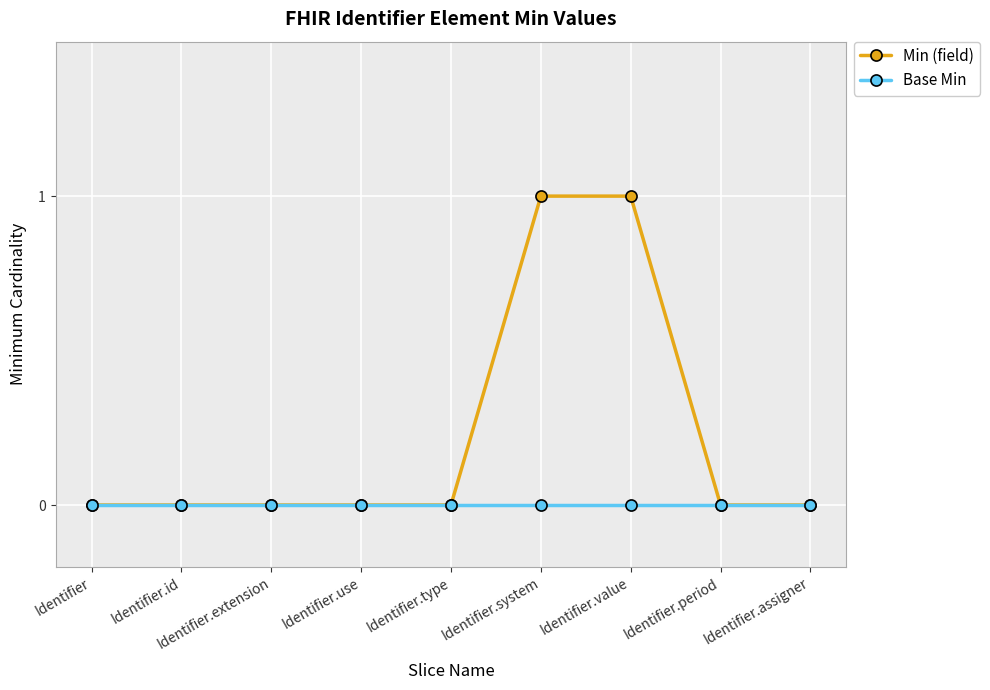

What is the label of the 6th point from the right?

Identifier.use